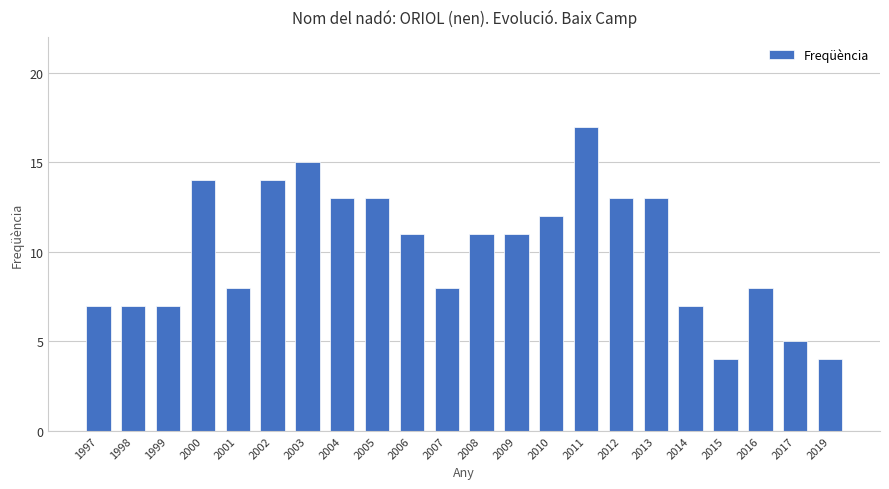

What is the difference between the maximum and minimum values?

13